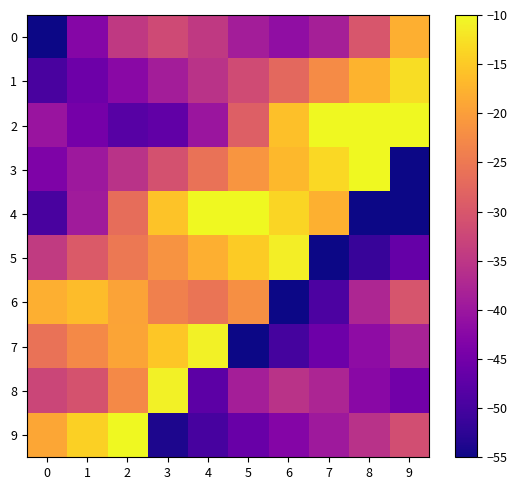

Reading left to right, what are all the values shown in this chart?

0: 0=-55.0	1=-42.9	2=-34.5	3=-31.9	4=-34.4	5=-38.9	6=-41.3	7=-38.6	8=-30.2	9=-18.0
1: 0=-49.7	1=-45.7	2=-42.2	3=-39.0	4=-35.6	5=-31.7	6=-27.2	7=-22.4	8=-17.5	9=-12.9
2: 0=-40.4	1=-44.7	2=-48.1	3=-47.0	4=-40.1	5=-28.6	6=-16.1	7=-10.0	8=-10.0	9=-10.0
3: 0=-43.6	1=-39.9	2=-35.6	3=-30.8	4=-25.9	5=-21.1	6=-17.0	7=-13.4	8=-10.1	9=-55.0
4: 0=-49.7	1=-39.2	2=-26.6	3=-15.7	4=-10.0	5=-10.0	6=-13.8	7=-17.8	8=-55.0	9=-55.0
5: 0=-34.3	1=-29.5	2=-25.1	3=-21.4	4=-18.0	5=-14.8	6=-11.2	7=-55.0	8=-51.5	9=-46.5
6: 0=-18.0	1=-16.4	2=-19.5	3=-23.9	4=-25.6	5=-21.9	6=-55.0	7=-49.2	8=-37.6	9=-30.2
7: 0=-26.0	1=-22.7	2=-19.3	3=-15.3	4=-10.8	5=-55.0	6=-50.1	7=-45.6	8=-41.7	9=-38.3
8: 0=-32.6	1=-30.6	2=-22.8	3=-10.8	4=-47.6	5=-38.8	6=-35.6	7=-37.8	8=-42.2	9=-45.0
9: 0=-19.1	1=-14.3	2=-10.0	3=-53.8	4=-49.7	5=-46.2	6=-43.0	7=-39.6	8=-35.8	9=-31.4